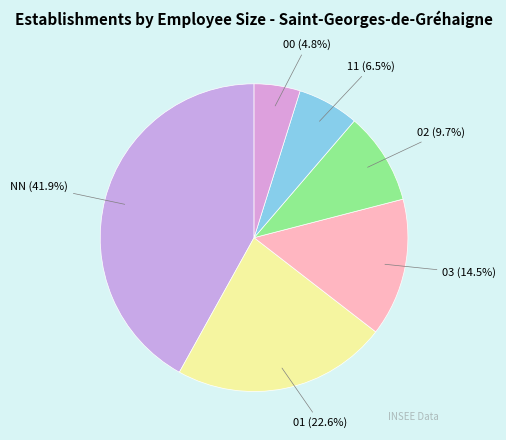

To the nearest percent, what is the difference between the 03 and 01 slice percentages?

8%